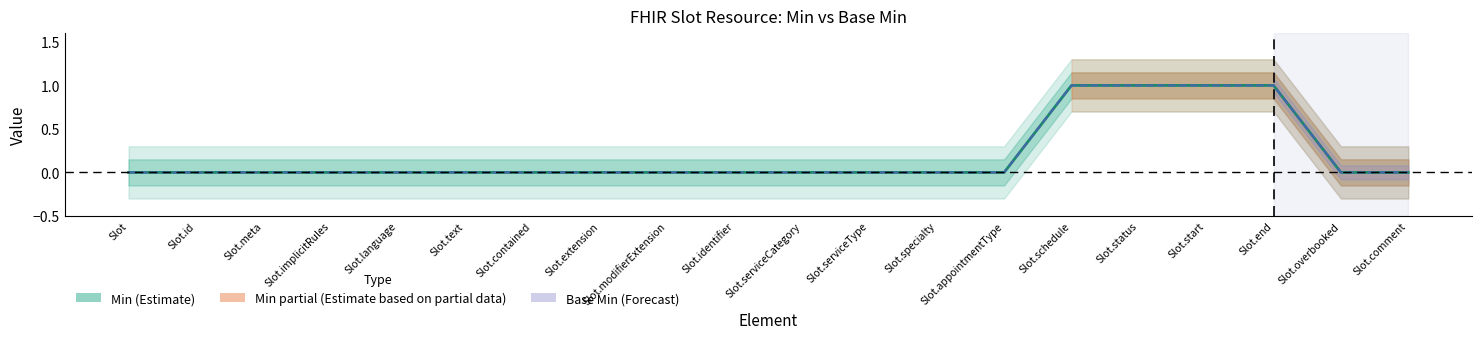

True or false: Min and Base Min cross at least once.

False